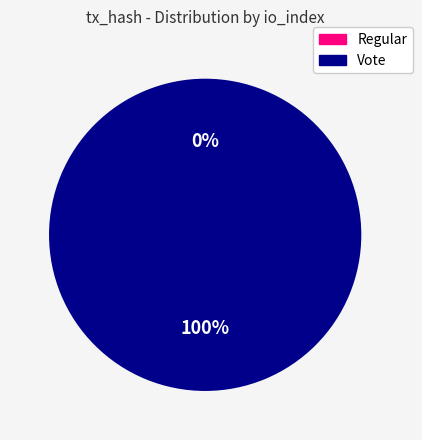

Which category has the smallest portion of the pie?

Regular